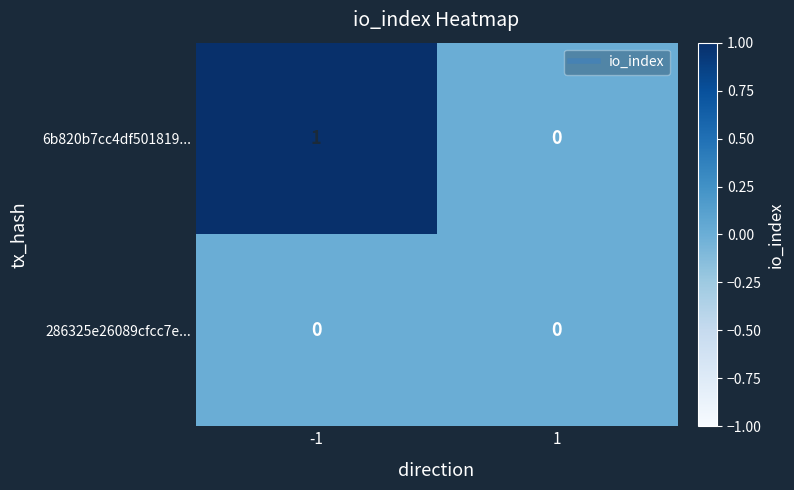

Which series has the widest spread of values?

6b820b7cc4df501819...